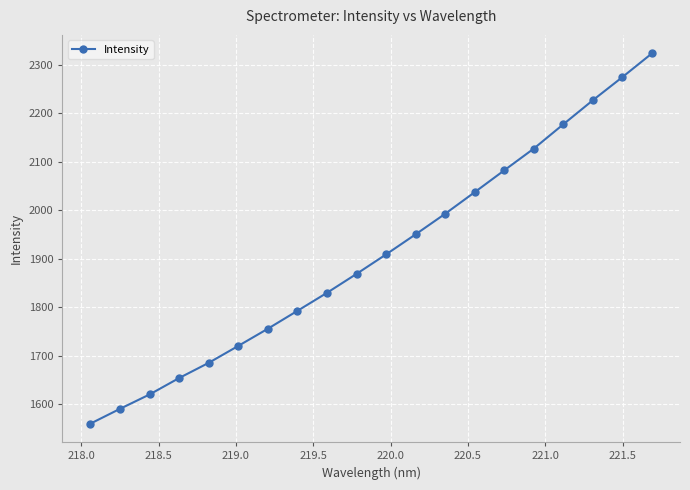

True or false: the data has more than 2 interior local peaks.

False